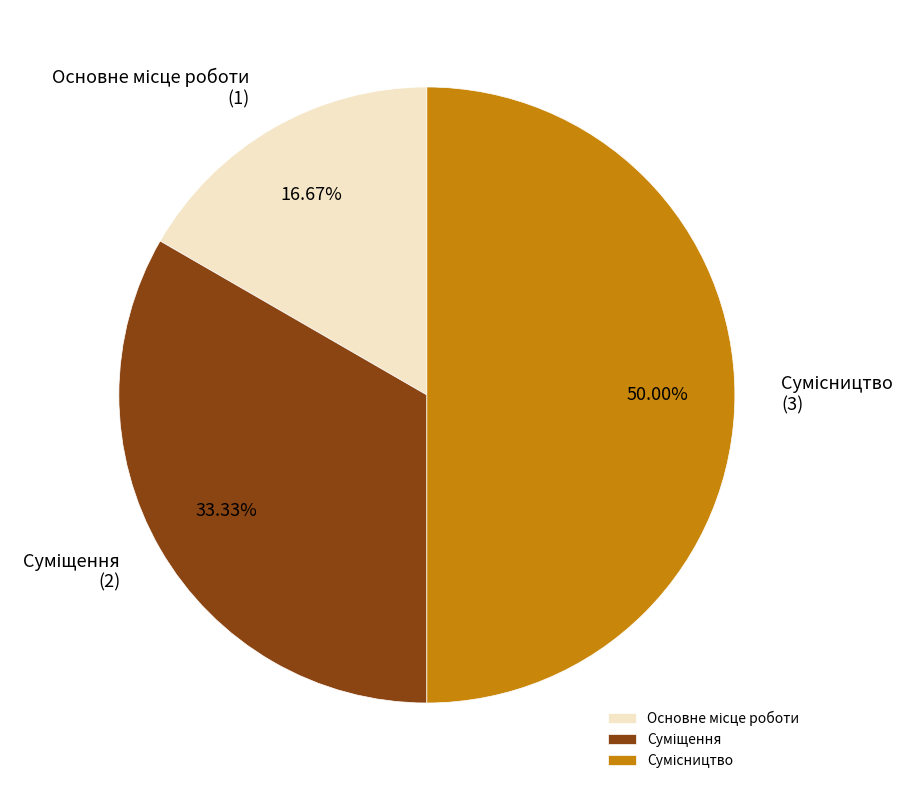

Count the number of slices in the pie.

3